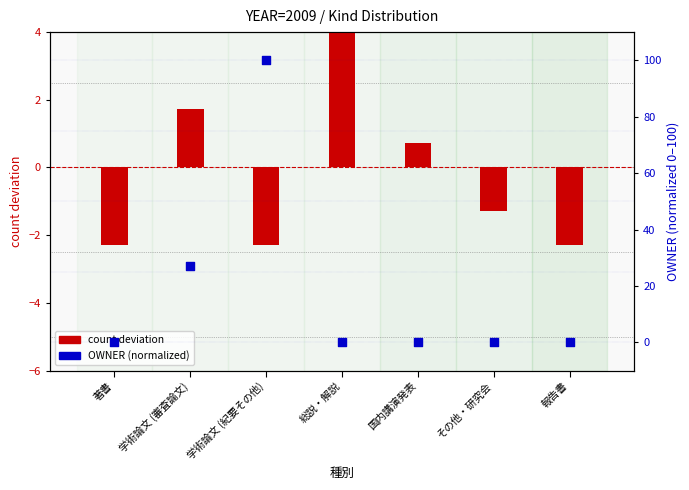

At which category is the sum across all series the highest?

学術論文 (紀要その他)